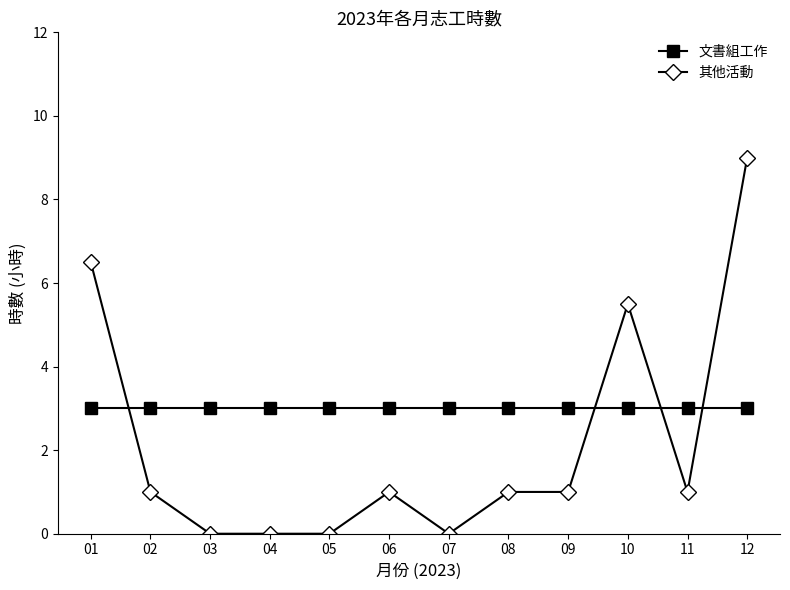

Is it true that 其他活動 equals 5.5 at 10?

True